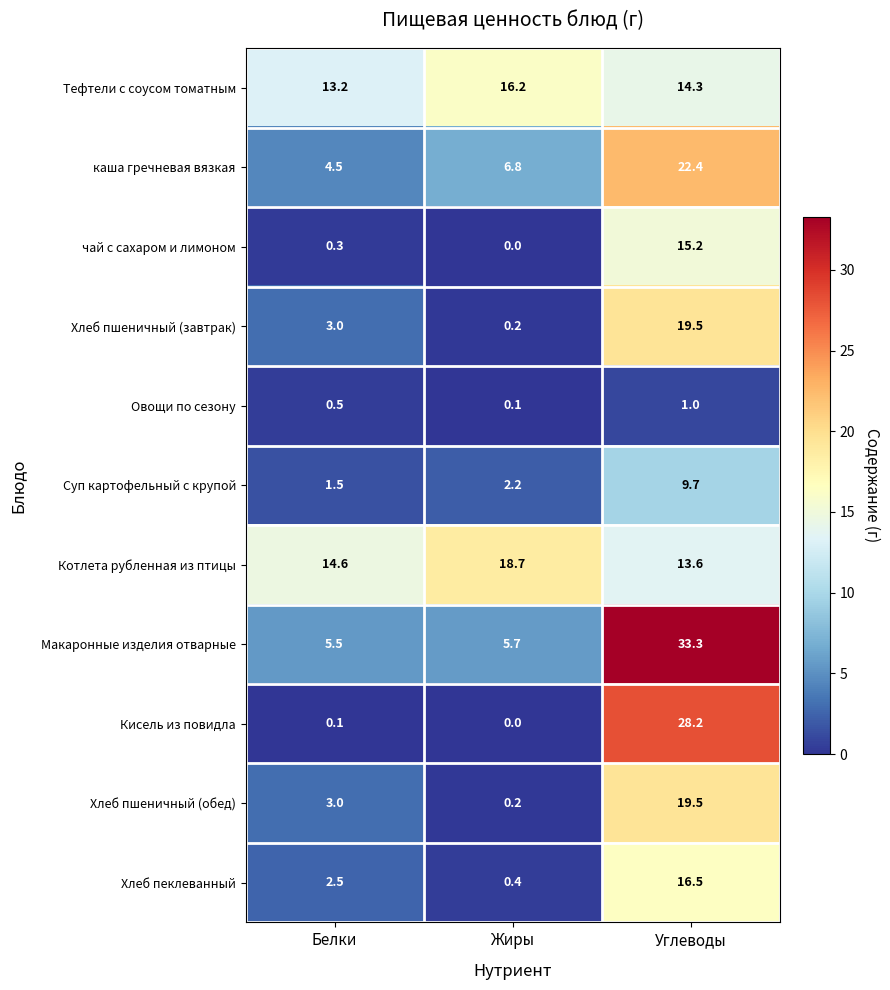

True or false: Суп картофельный с крупой has a value of 2.2 at Жиры.

True